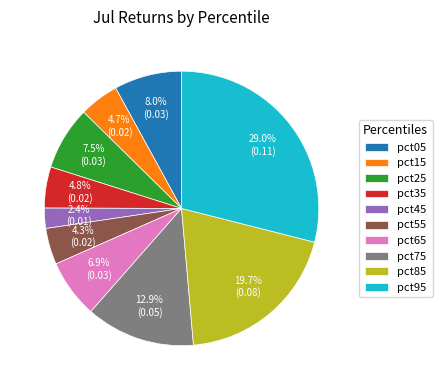

Combined, do pct35 and pct95 account for over 50%?

No